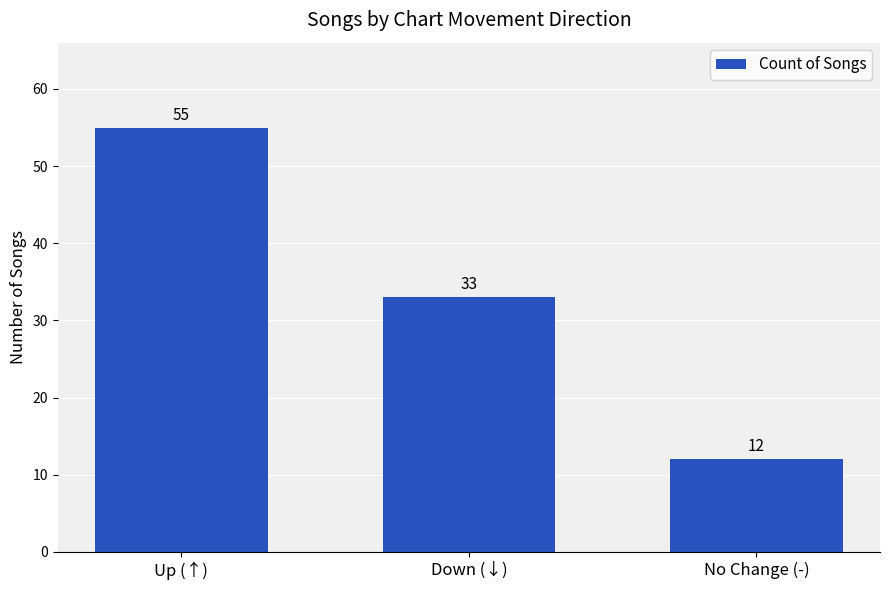

What is the difference between the values at Up (↑) and No Change (-)?

43